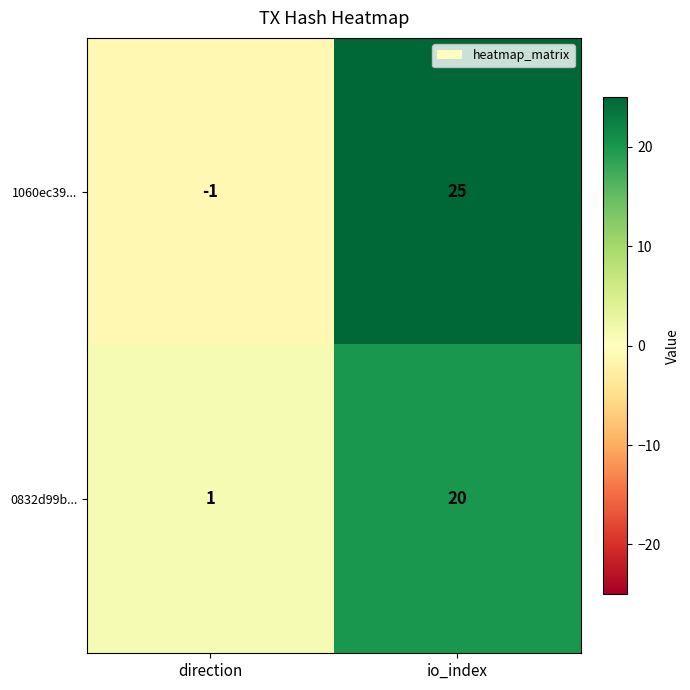

At which label does 1060ec39... reach its minimum?

direction